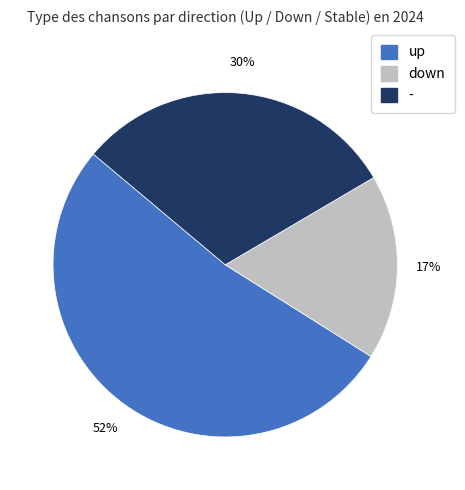

How many segments does this pie chart have?

3